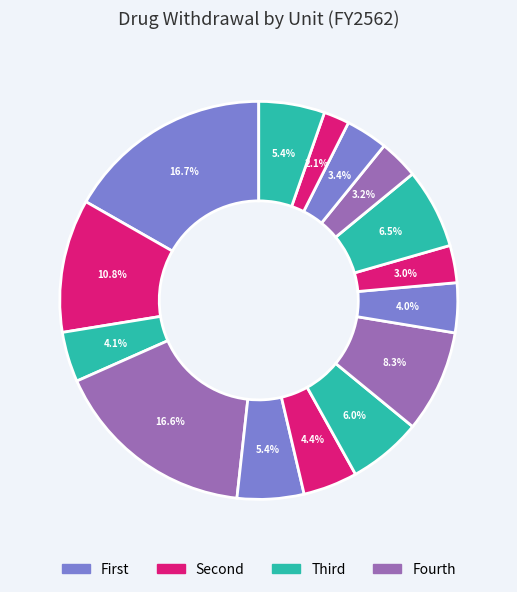

How many slices are in this pie chart?

15